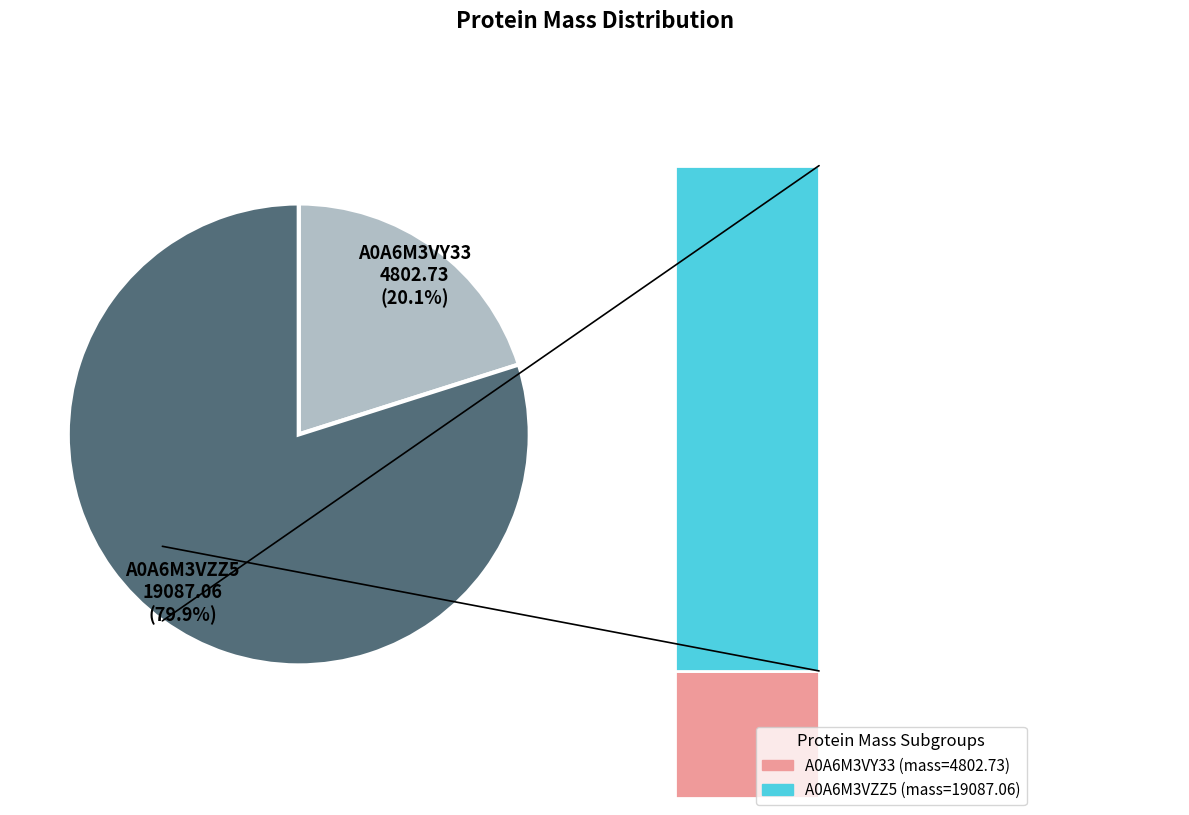

What is the change in value from tr|A0A6M3VY33|A0A6M3VY33_9VIRU to tr|A0A6M3VZZ5|A0A6M3VZZ5_9VIRU?

+14284.3